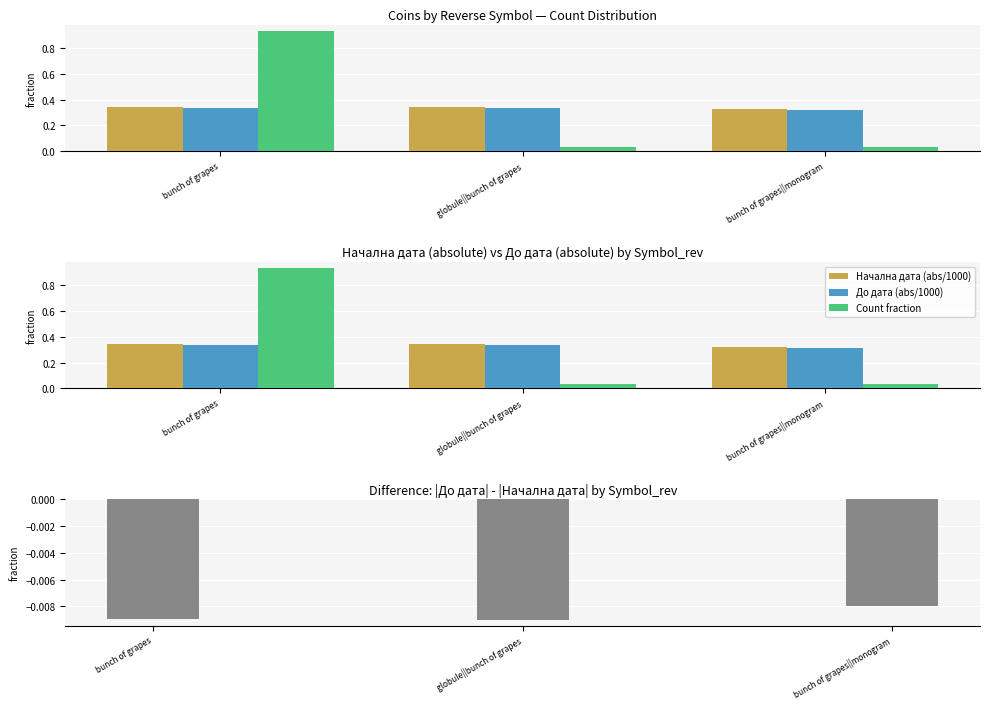

At which label does Начална дата (abs/1000) reach its peak?

globule||bunch of grapes